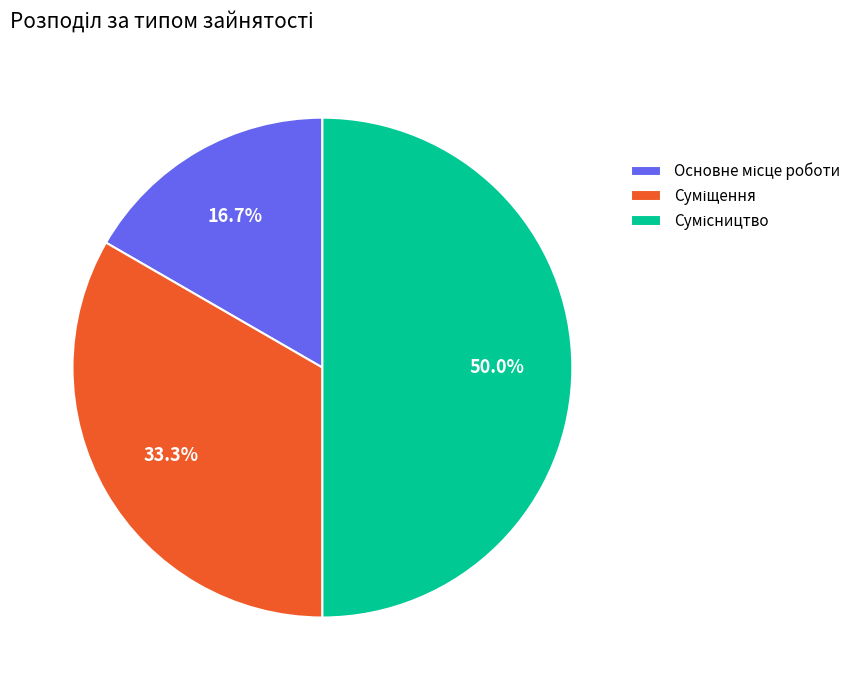

What is the largest slice in the pie chart?

Сумісництво